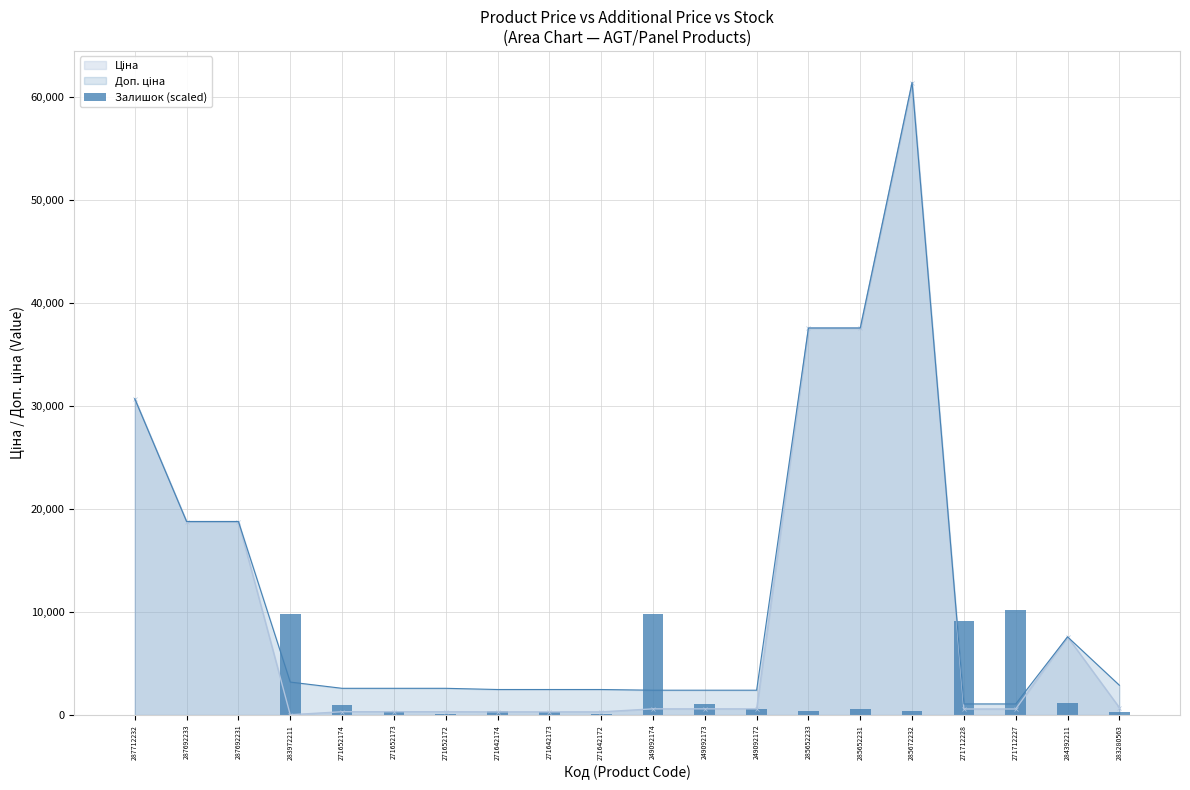

The value at 271652172 is 198.3. True or false?

False